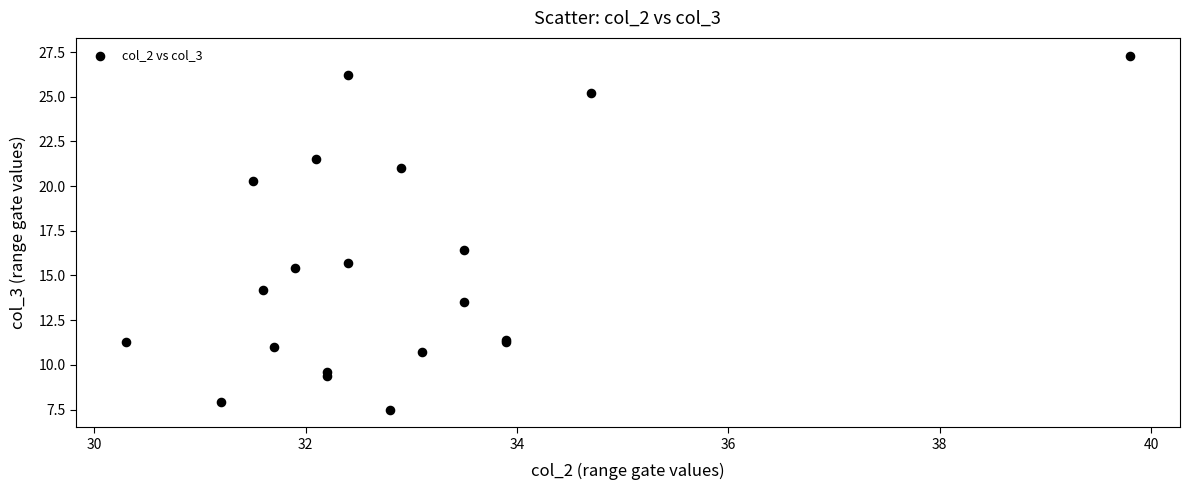

What Y value in the scatter plot is closest to 17?

16.4